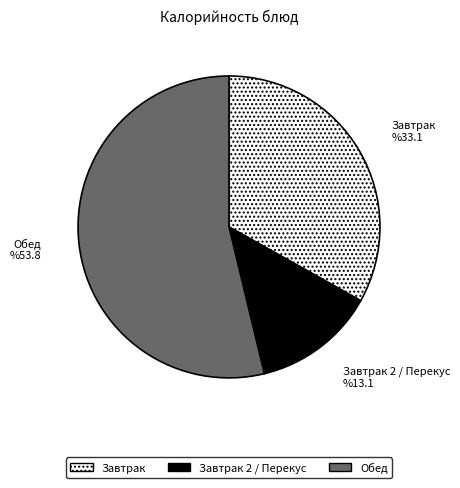

Does any single category account for the majority?

Yes